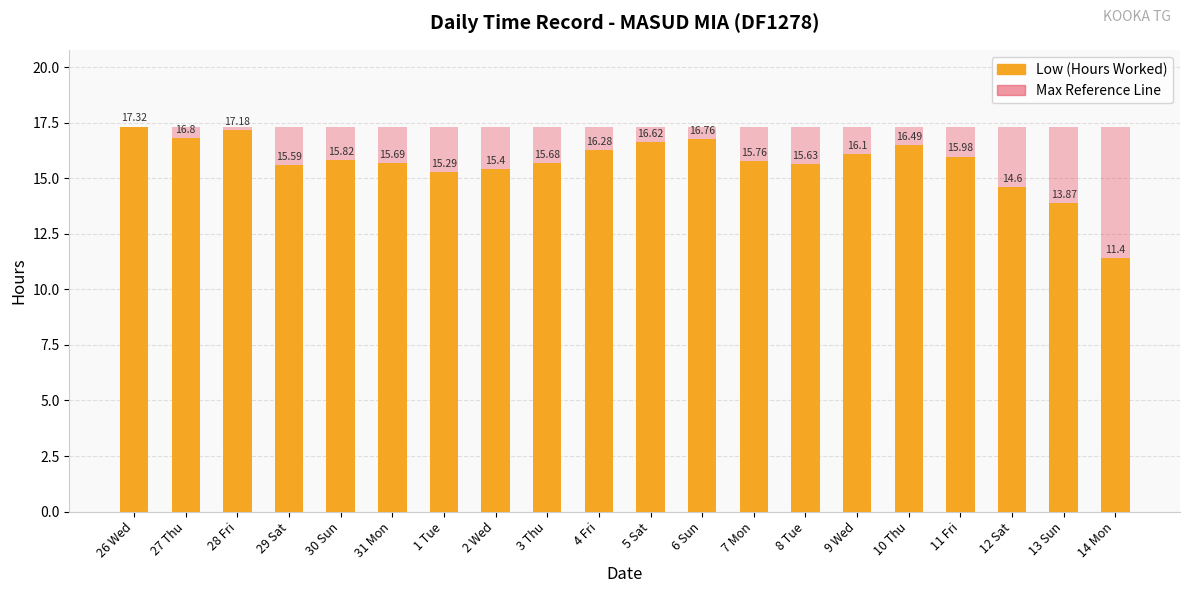

Are the bars horizontal?

No